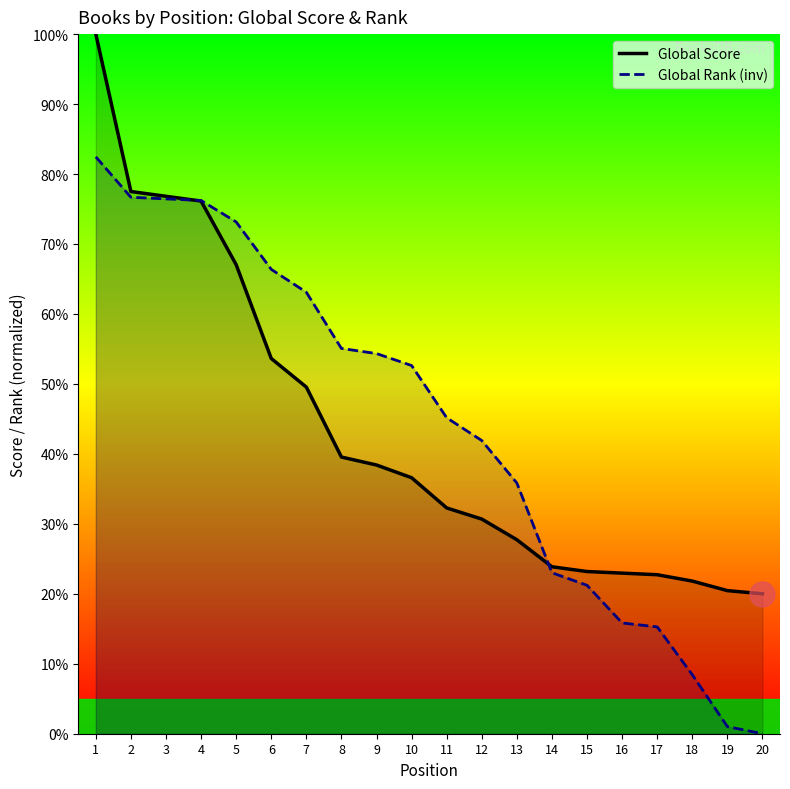

What is the highest value of the Global Rank (inv) series?

82.5